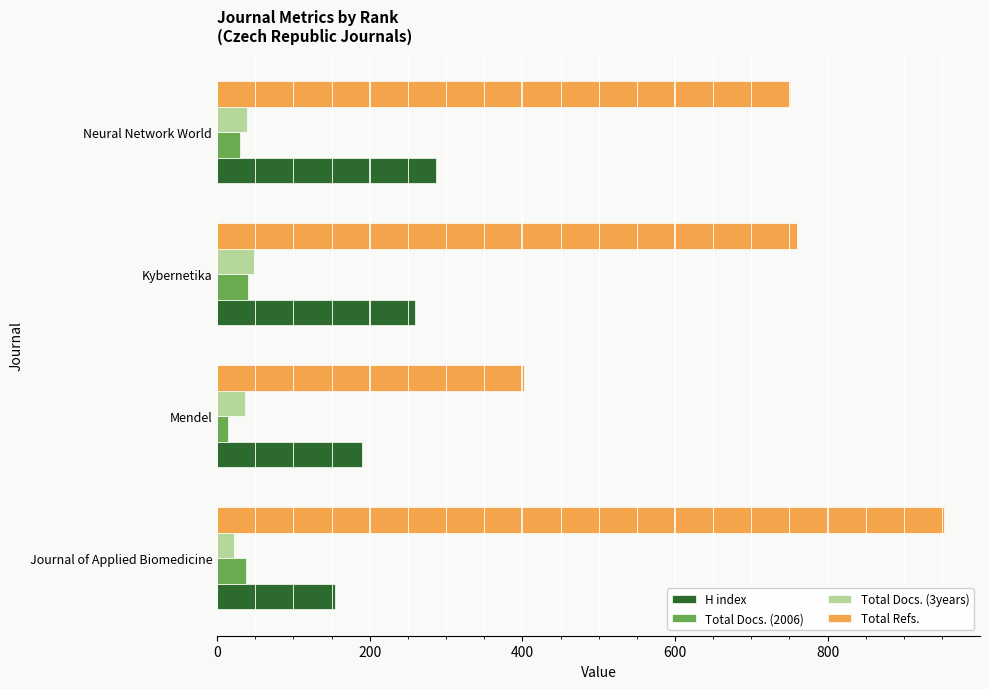

The H index series shows 475 at Neural Network World. True or false?

False